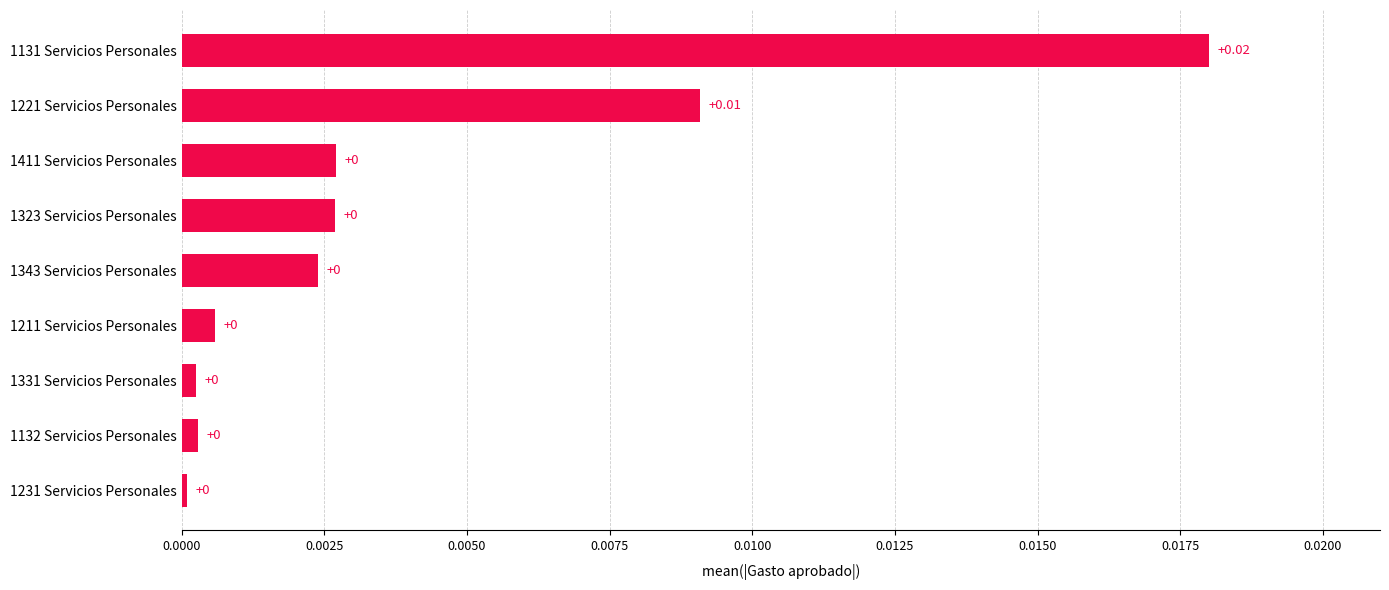

How many bars are there in total?

9